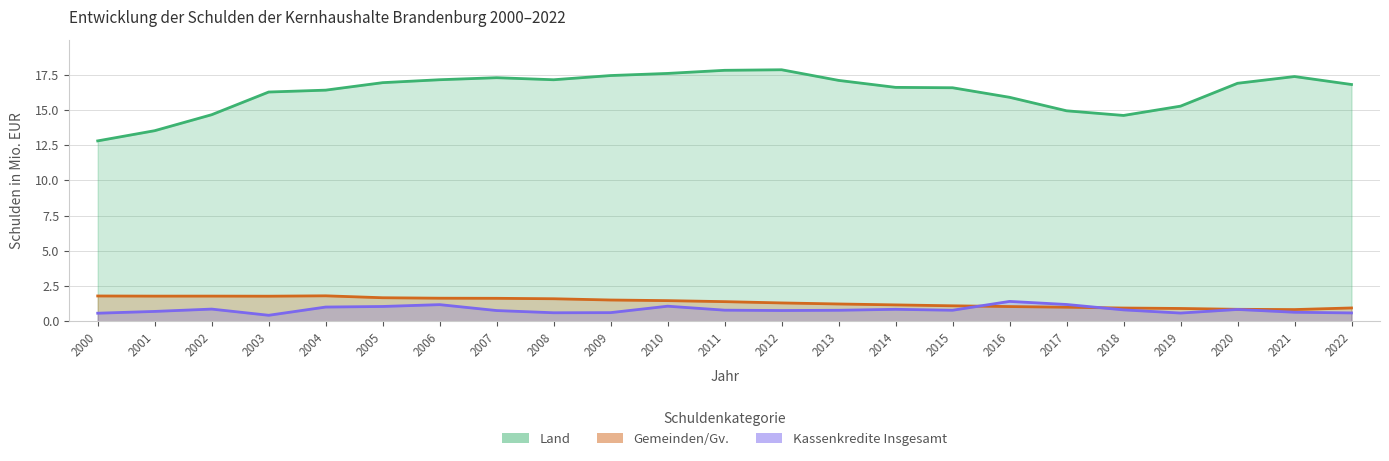

What are all the series names shown in the legend?

Land, Gemeinden/Gv., Kassenkredite Insgesamt